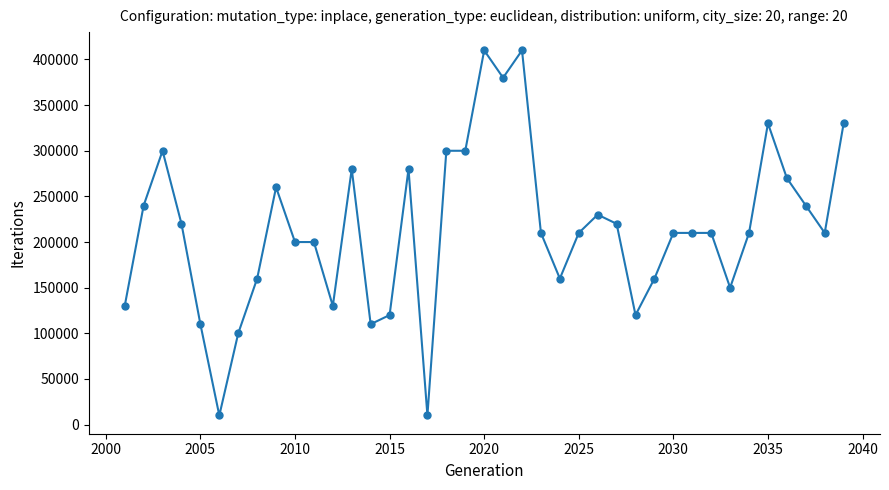

What is the value of the 14th point from the left?

110000.0